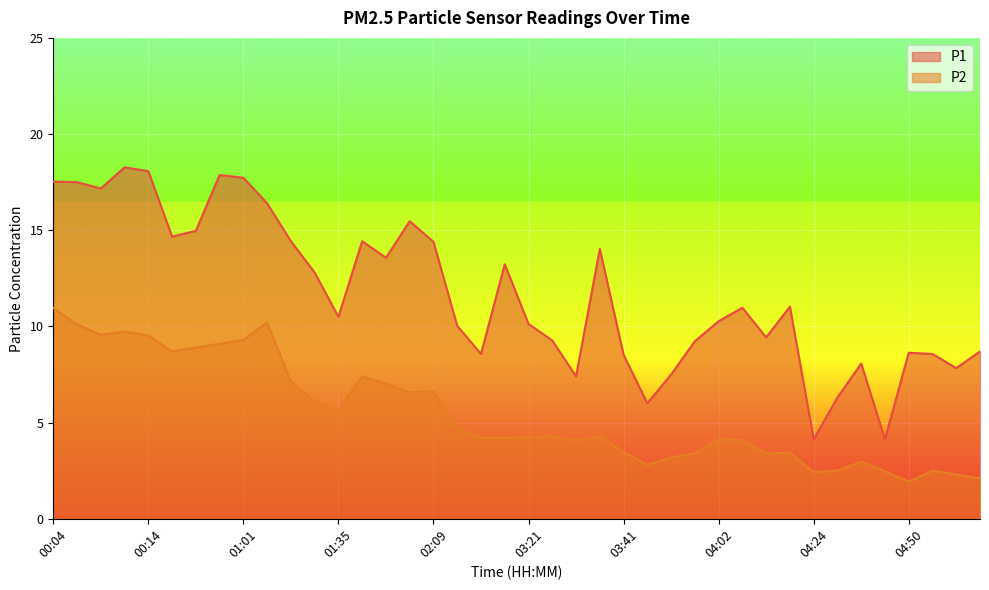

Which series has the largest range (max minus min)?

P1